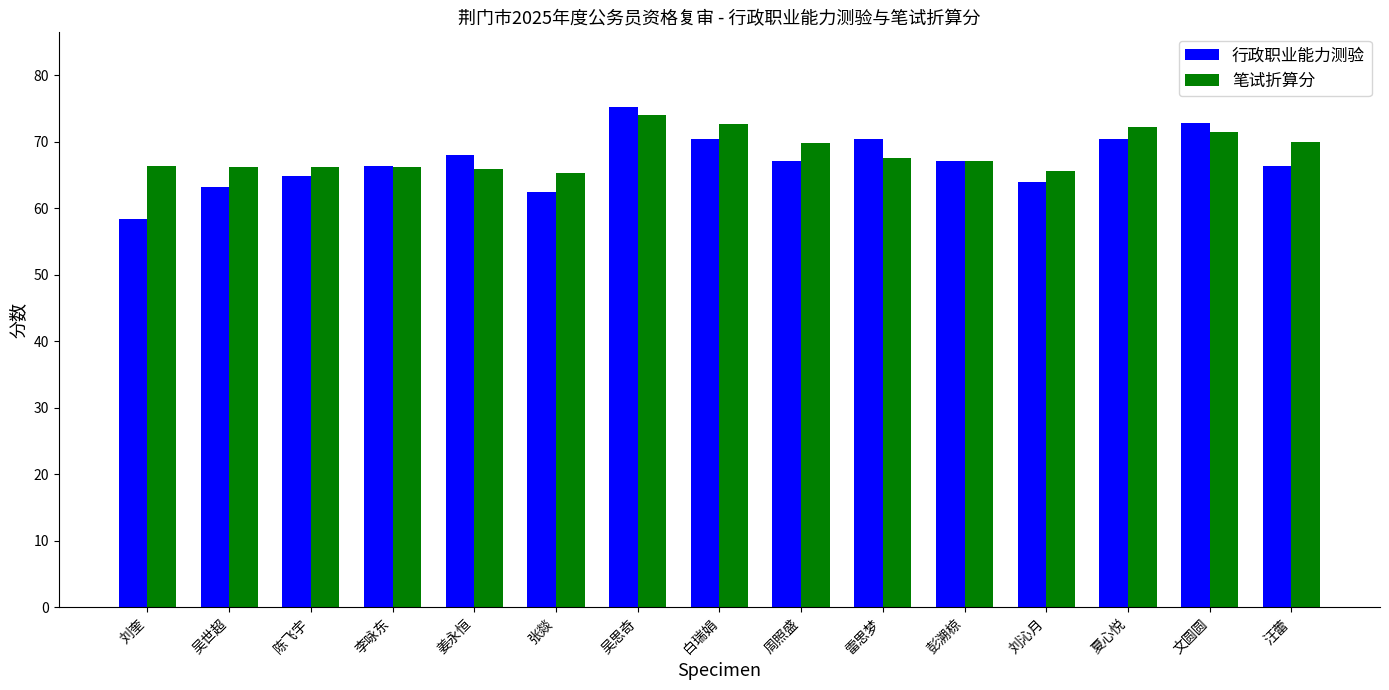

What is the value of the 笔试折算分 bar at the 5th from the left?

66.0